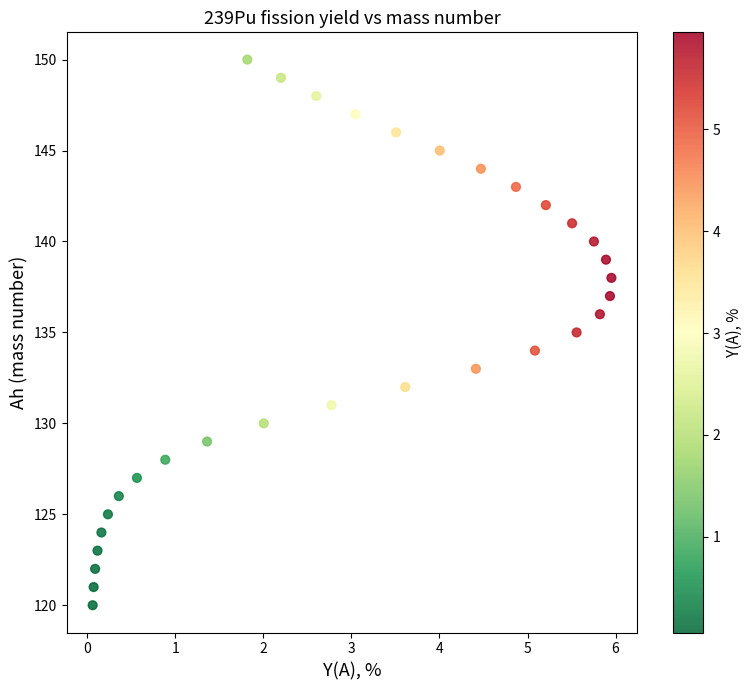

What is the range of Y values (max minus min)?

30